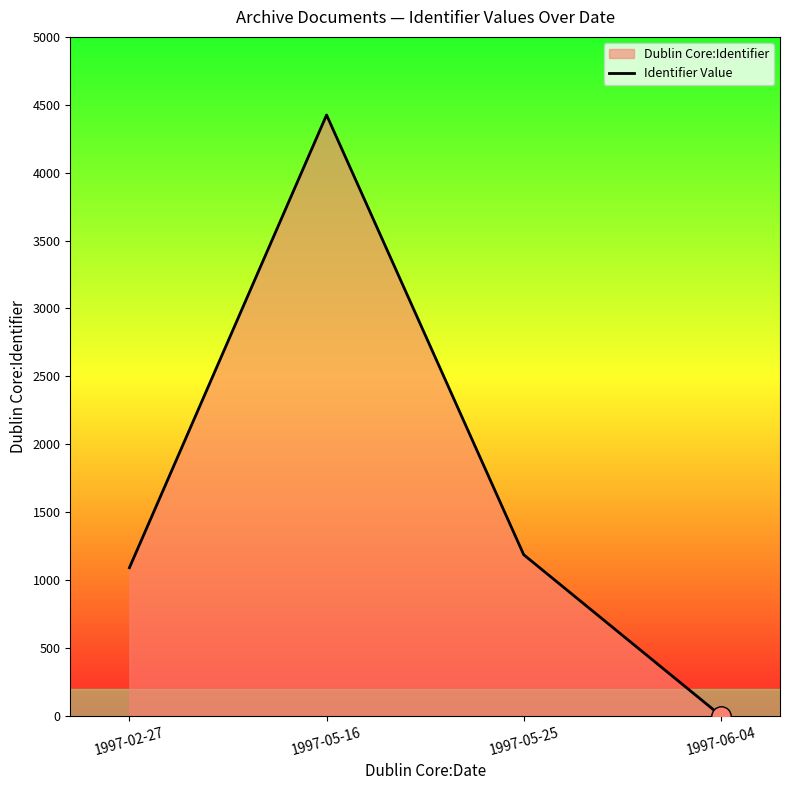

Where is the data nearest to the value 2212?

1997-05-25